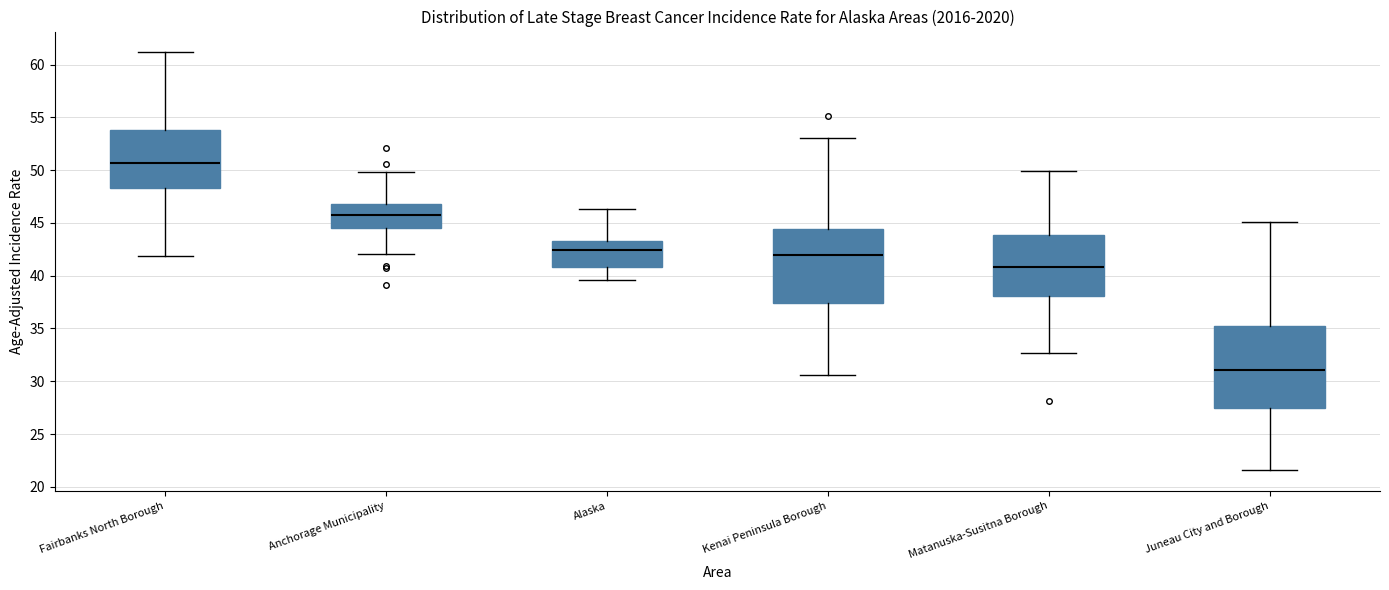

Reading left to right, transcribe this box plot: for each box, give where its median line is, the range the box spans, and where its two whiskers end, as read against the y-axis. The values are not printed on the chart, so give them approximately, as read against the axis.

Fairbanks North Borough: median 50.5, box 48.5 to 54.0, whiskers 42.0 to 61.0
Anchorage Municipality: median 45.5, box 44.5 to 46.5, whiskers 42.0 to 50.0
Alaska: median 42.5, box 41.0 to 43.5, whiskers 39.5 to 46.5
Kenai Peninsula Borough: median 42.0, box 37.5 to 44.5, whiskers 30.5 to 53.0
Matanuska-Susitna Borough: median 41.0, box 38.0 to 44.0, whiskers 32.5 to 50.0
Juneau City and Borough: median 31.0, box 27.5 to 35.5, whiskers 21.5 to 45.0